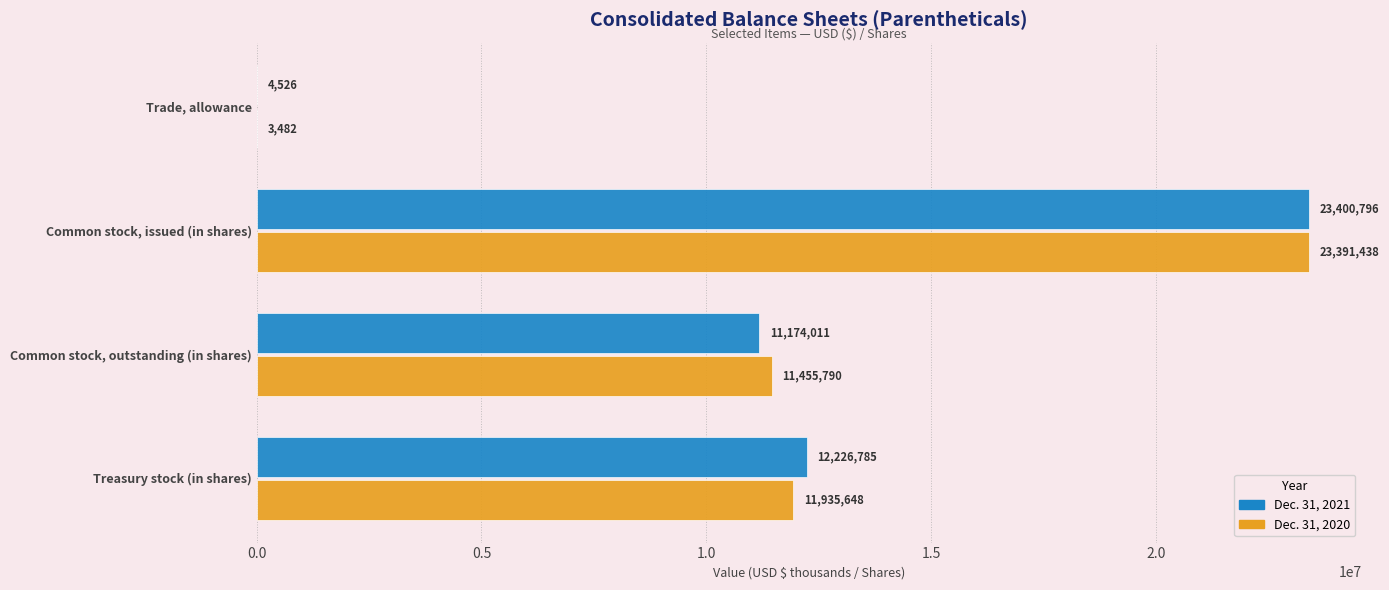

Which series changed the most between Common stock, issued (in shares) and Treasury stock (in shares)?

Dec. 31, 2020